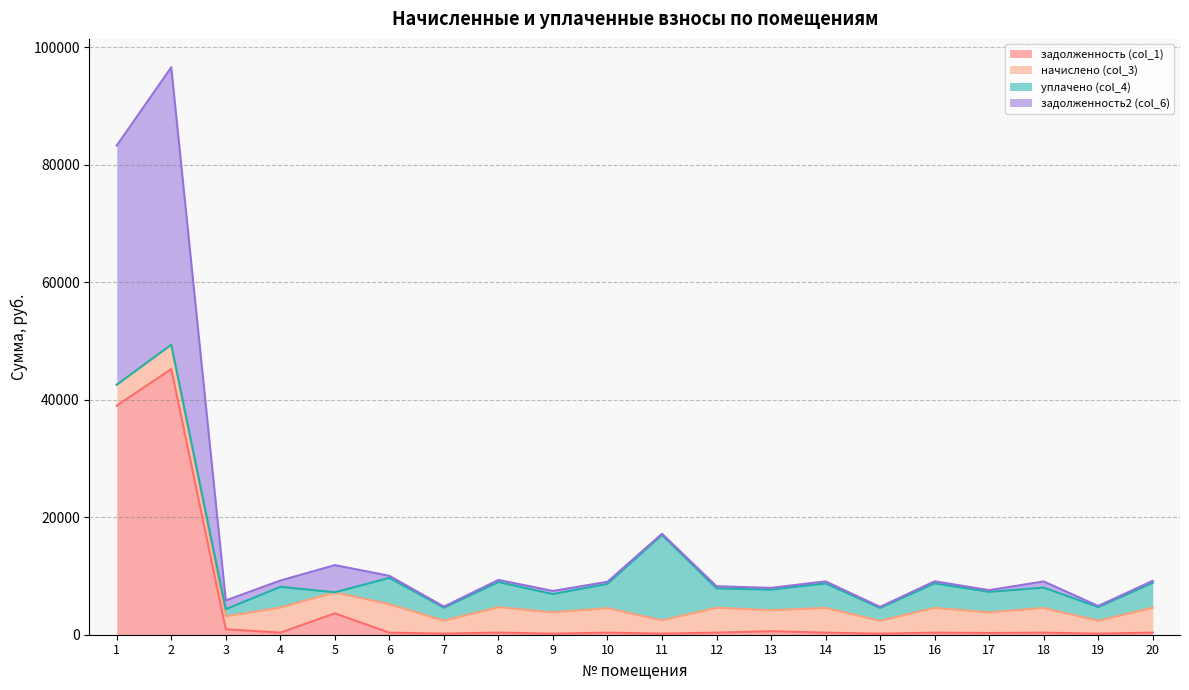

Which series has the largest range (max minus min)?

задолженность2 (col_6)